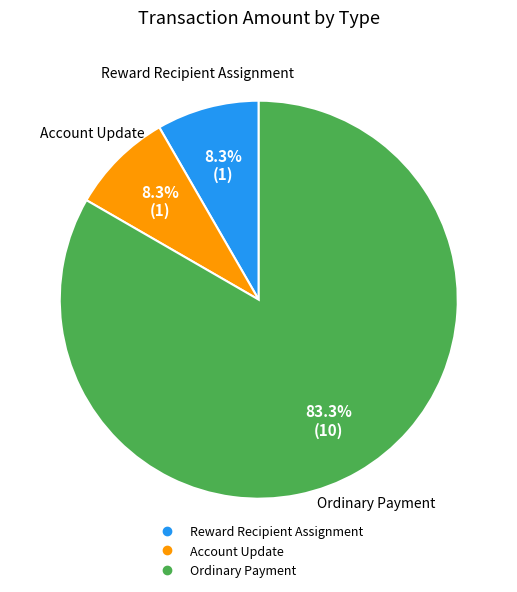

How many segments does this pie chart have?

3